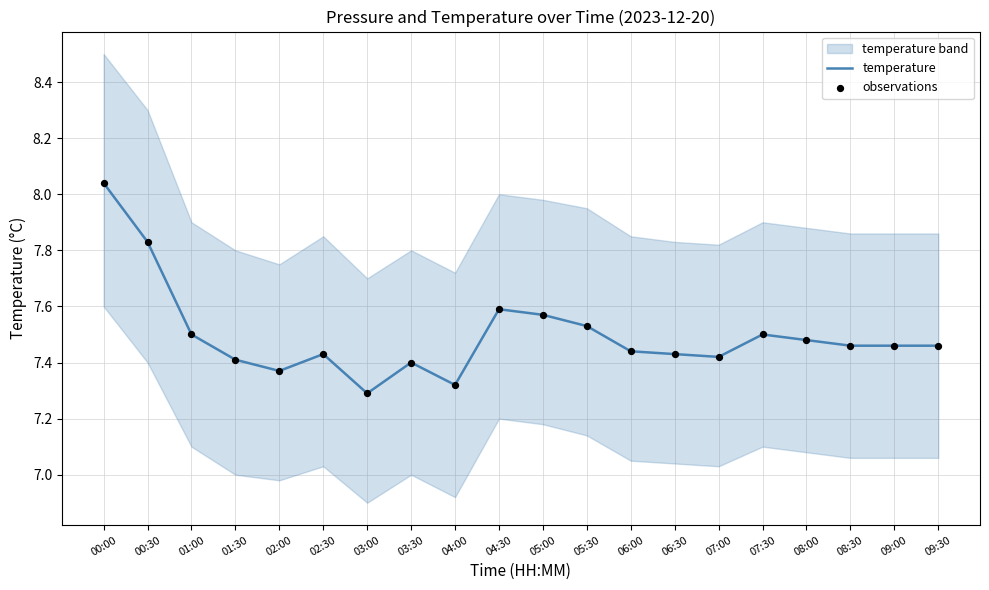

Which series contains the lowest Y value?

temperature